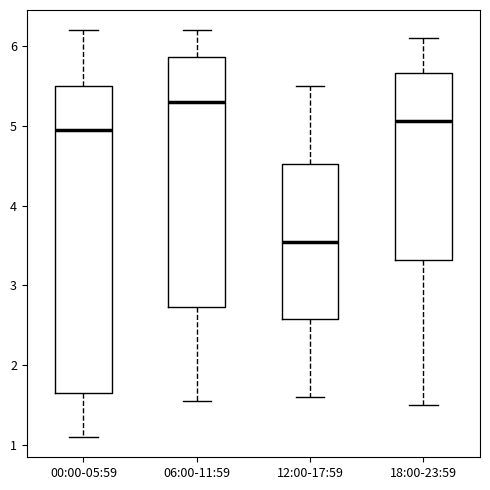

Which box's median line is the highest?

06:00-11:59